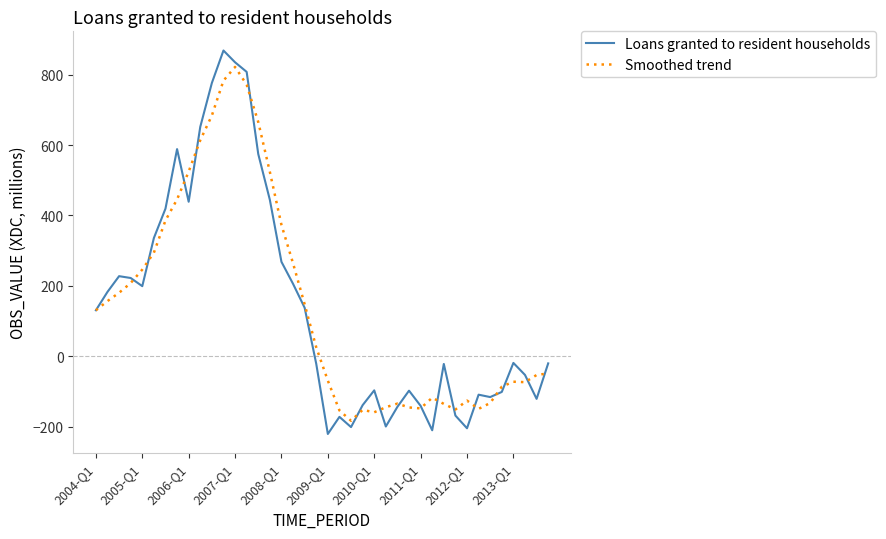

Which series has the widest spread of values?

Loans granted to resident households